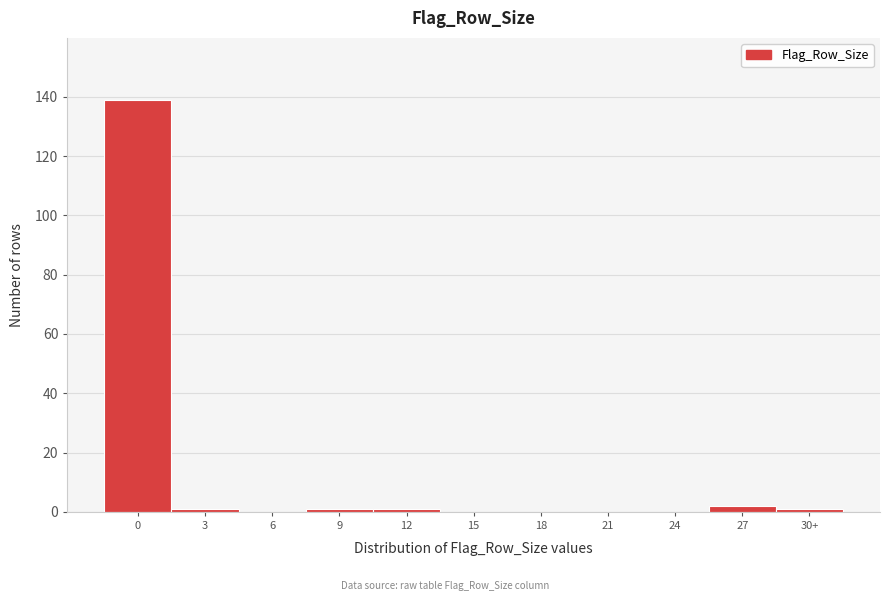

Reading left to right, list all the values displayed in this chart.

0=139	3=1	6=0	9=1	12=1	15=0	18=0	21=0	24=0	27=2	30+=1